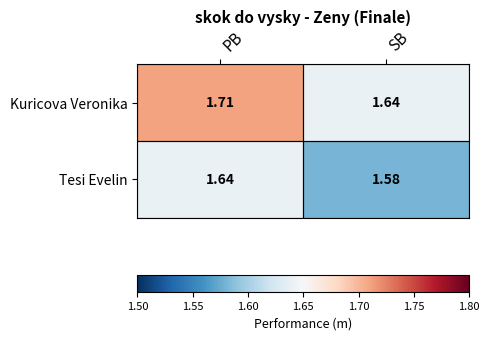

At which category is the sum across all series the highest?

PB